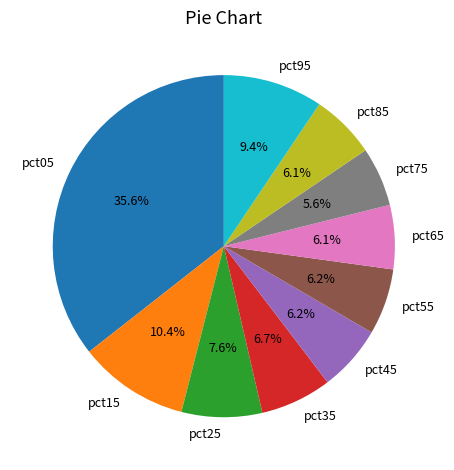

What is the largest slice in the pie chart?

pct05